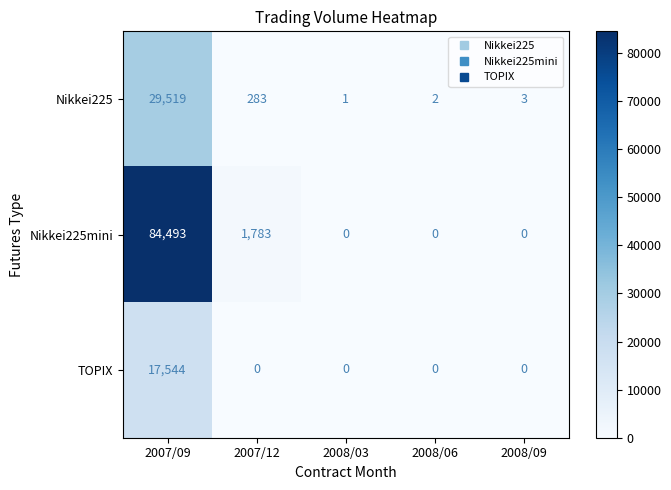

Where is Nikkei225mini nearest to the value 42246?

2007/12